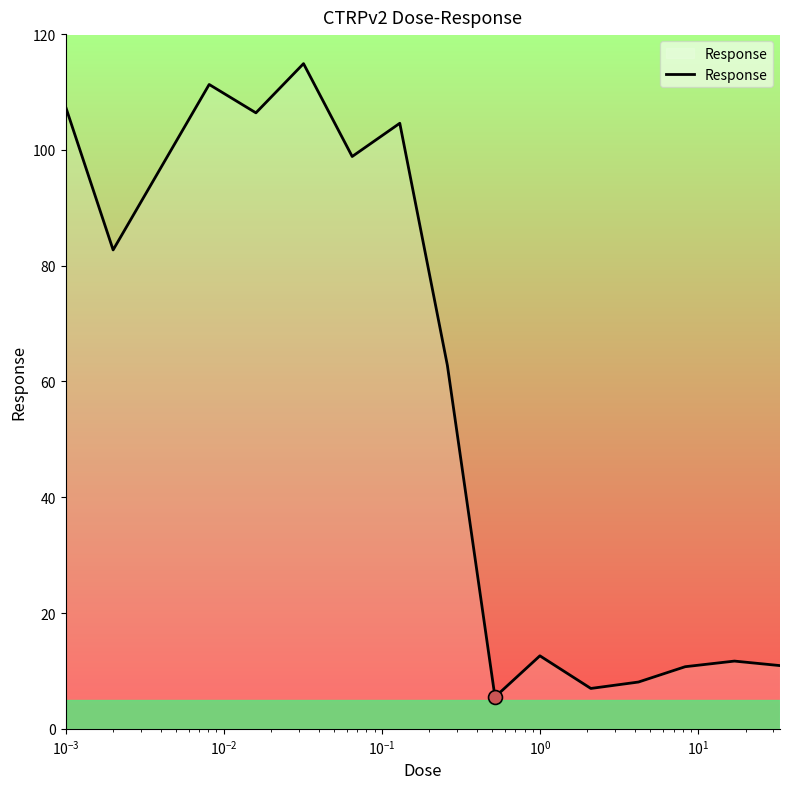

What is the maximum value shown in the chart?

114.9